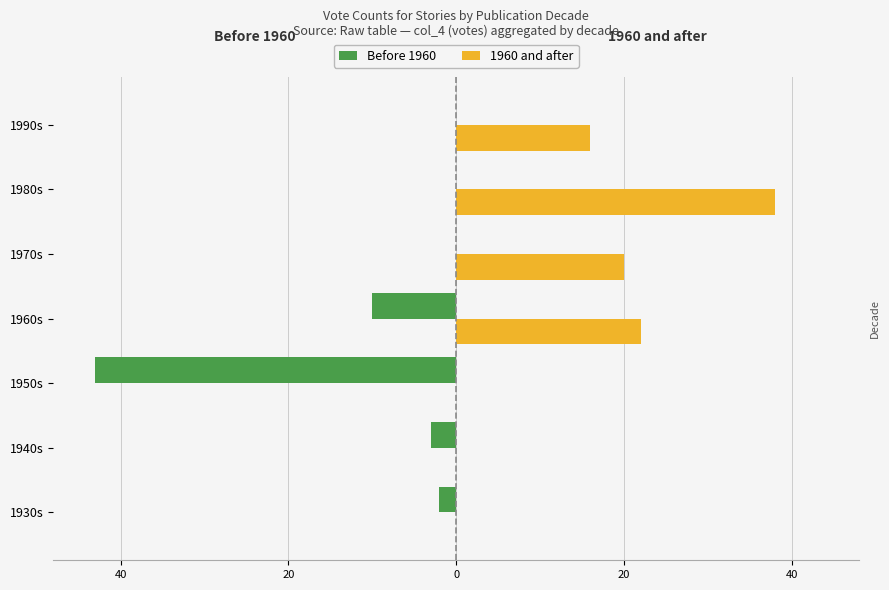

What are all the series names shown in the legend?

Before 1960, 1960 and after